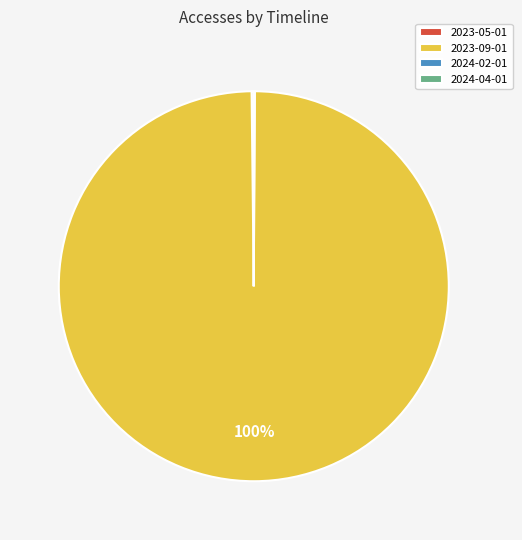

Is it true that 2023-09-01 is 85% of the pie?

False